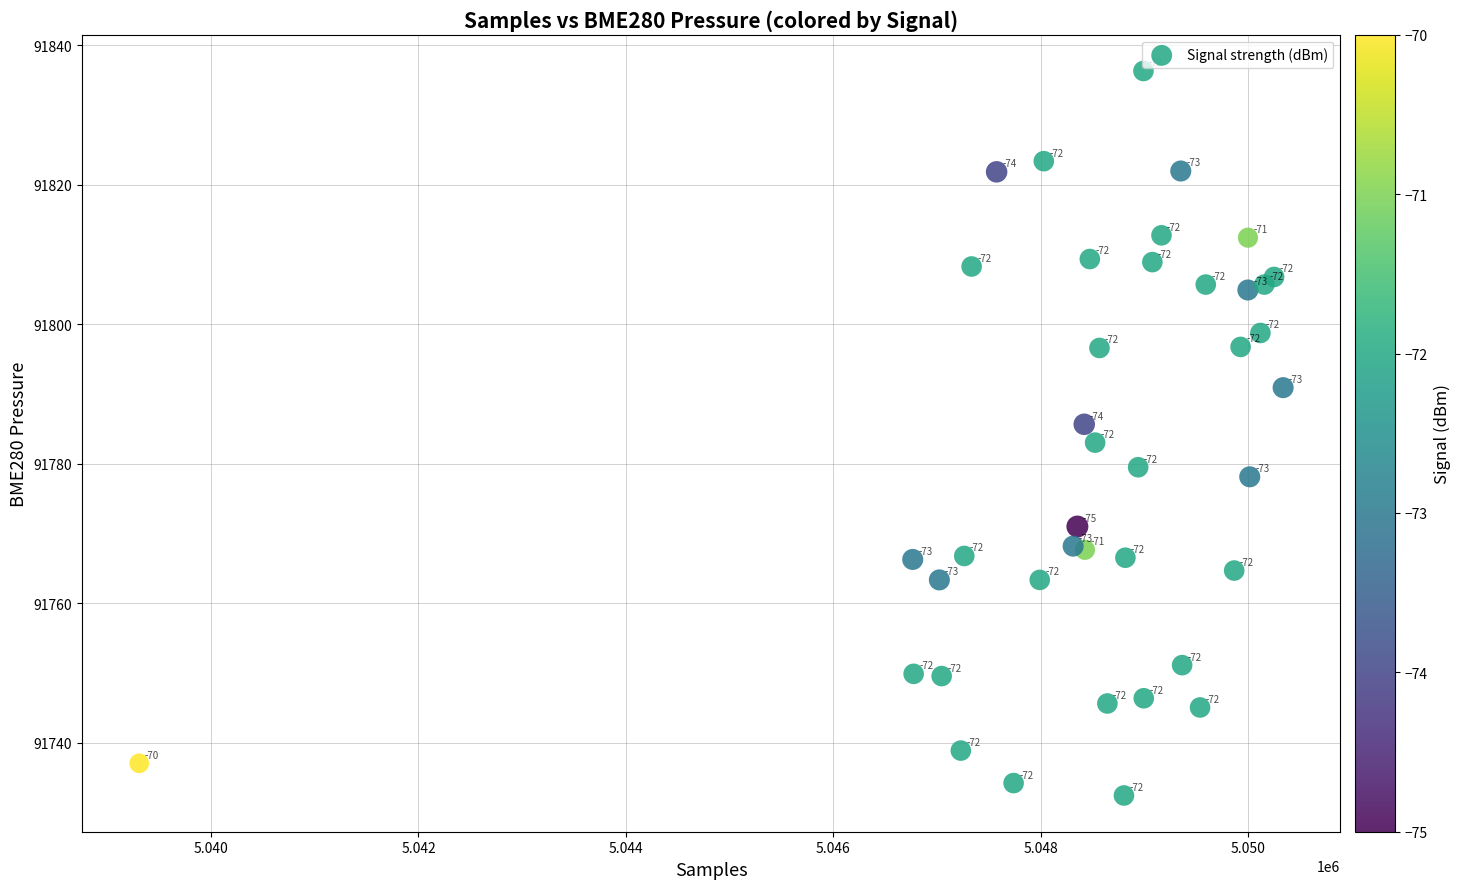

What Y value in the scatter plot is closest to 91784?

91783.1